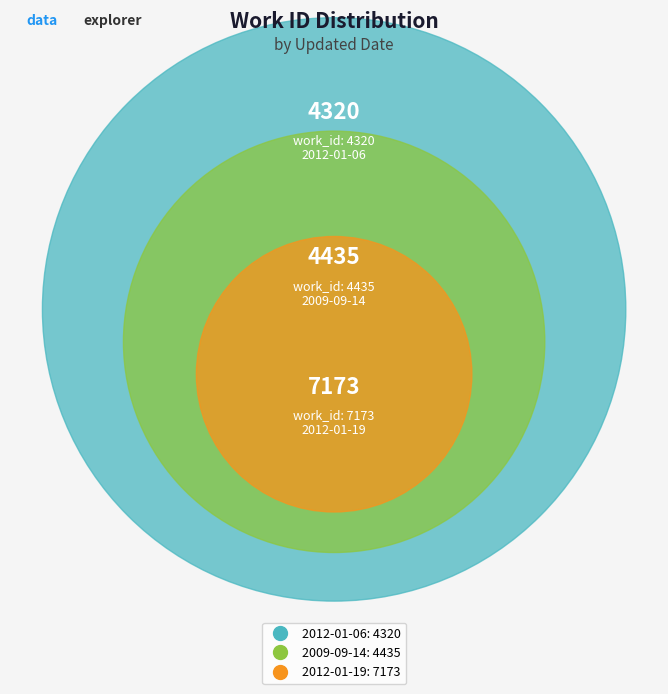

Does any single category account for the majority?

No